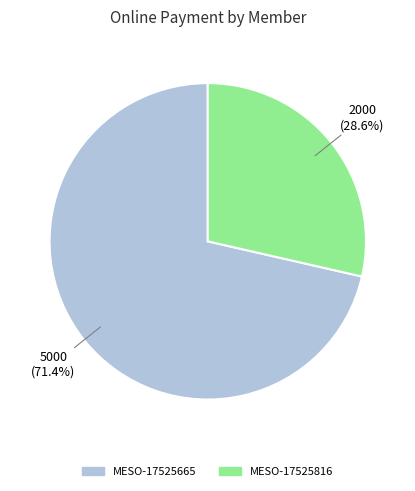

Combined, what portion of the pie is MESO-17525816 and MESO-17525665?

100.0%